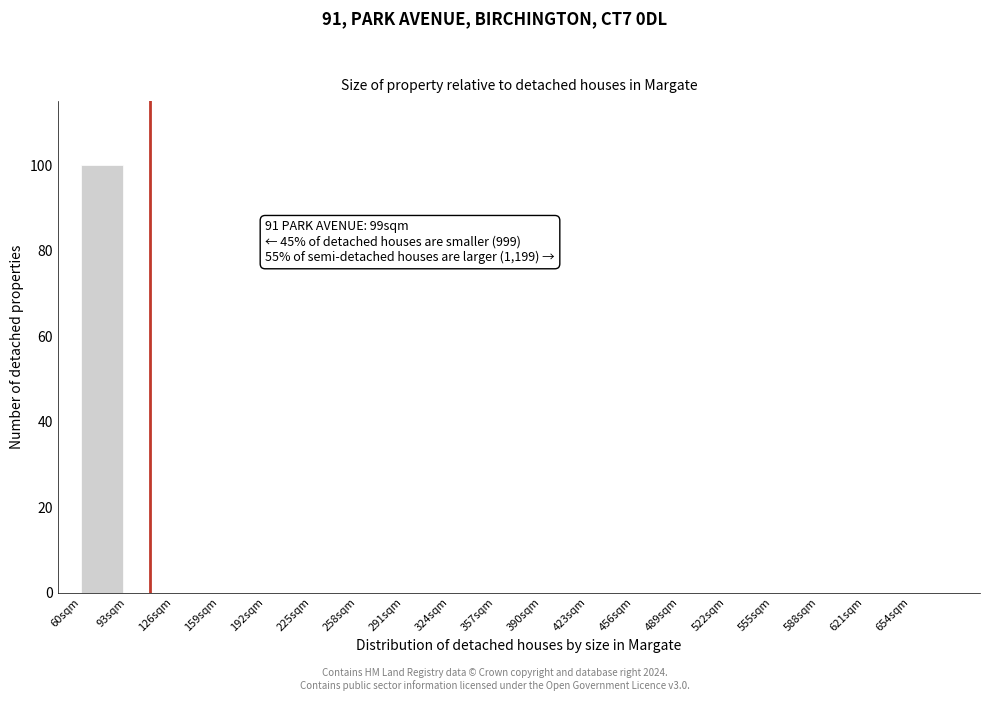

Which range on the x-axis has the tallest bar?

60 to 93